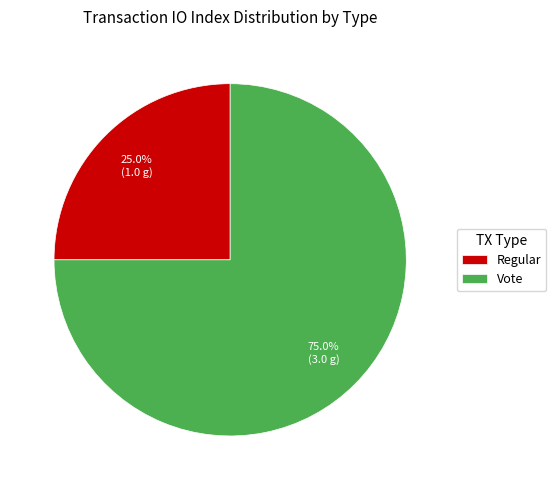

Is it true that Vote is 75% of the pie?

True